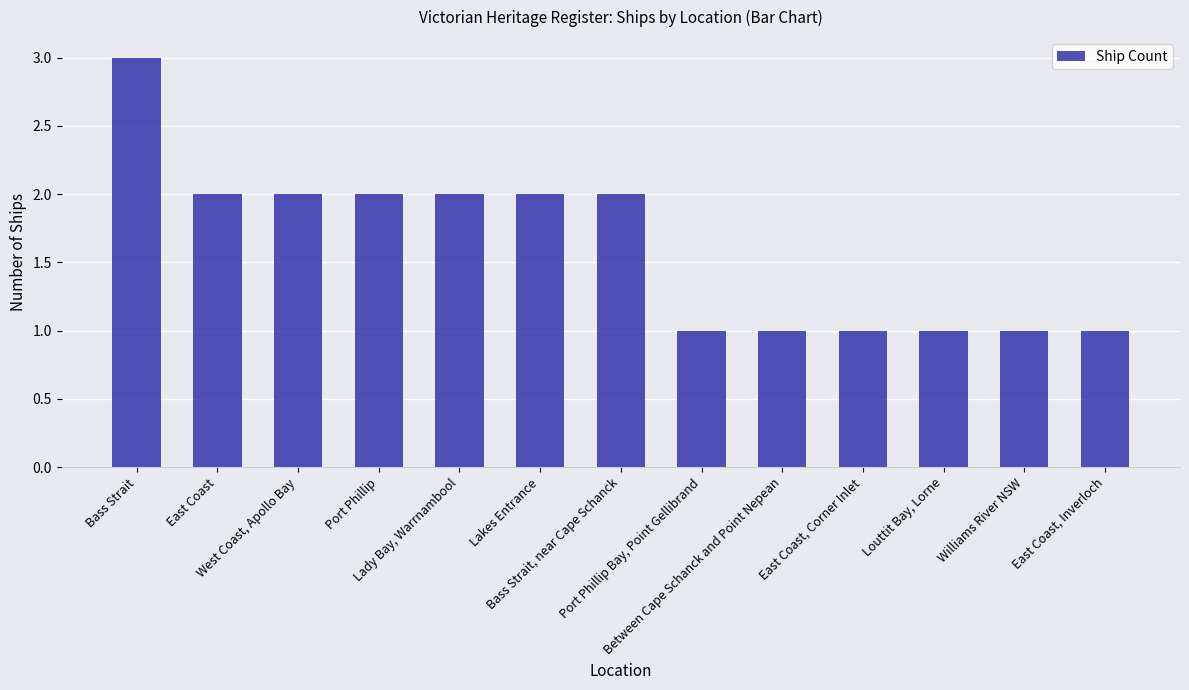

Reading left to right, extract all data points from this chart.

Bass Strait=3	East Coast=2	West Coast, Apollo Bay=2	Port Phillip=2	Lady Bay, Warrnambool=2	Lakes Entrance=2	Bass Strait, near Cape Schanck=2	Port Phillip Bay, Point Gellibrand=1	Between Cape Schanck and Point Nepean=1	East Coast, Corner Inlet=1	Louttit Bay, Lorne=1	Williams River NSW=1	East Coast, Inverloch=1